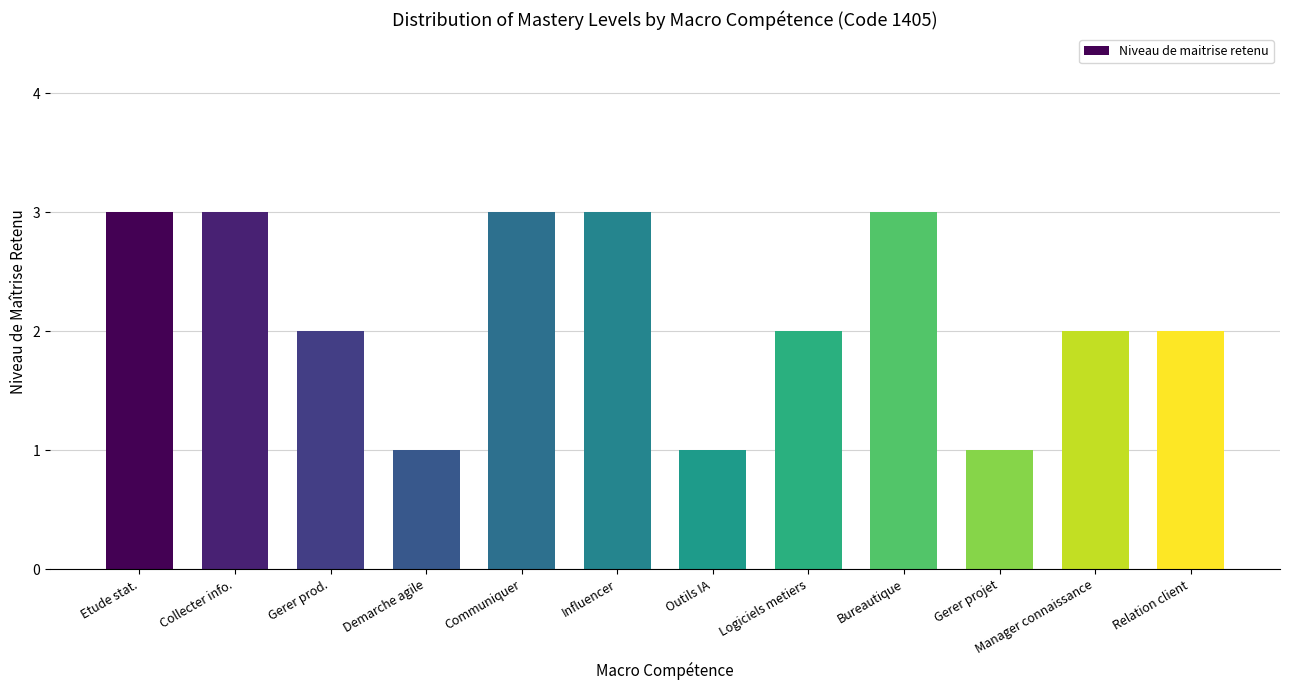

How many series are shown in this chart?

1